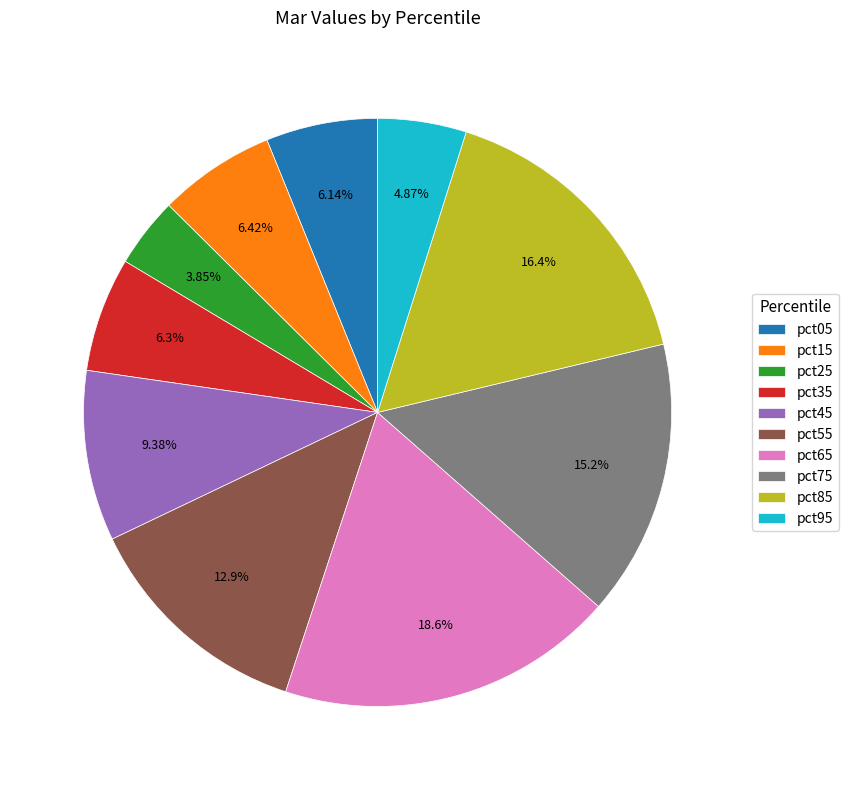

What percentage is the pct45 slice, to the nearest percent?

9%